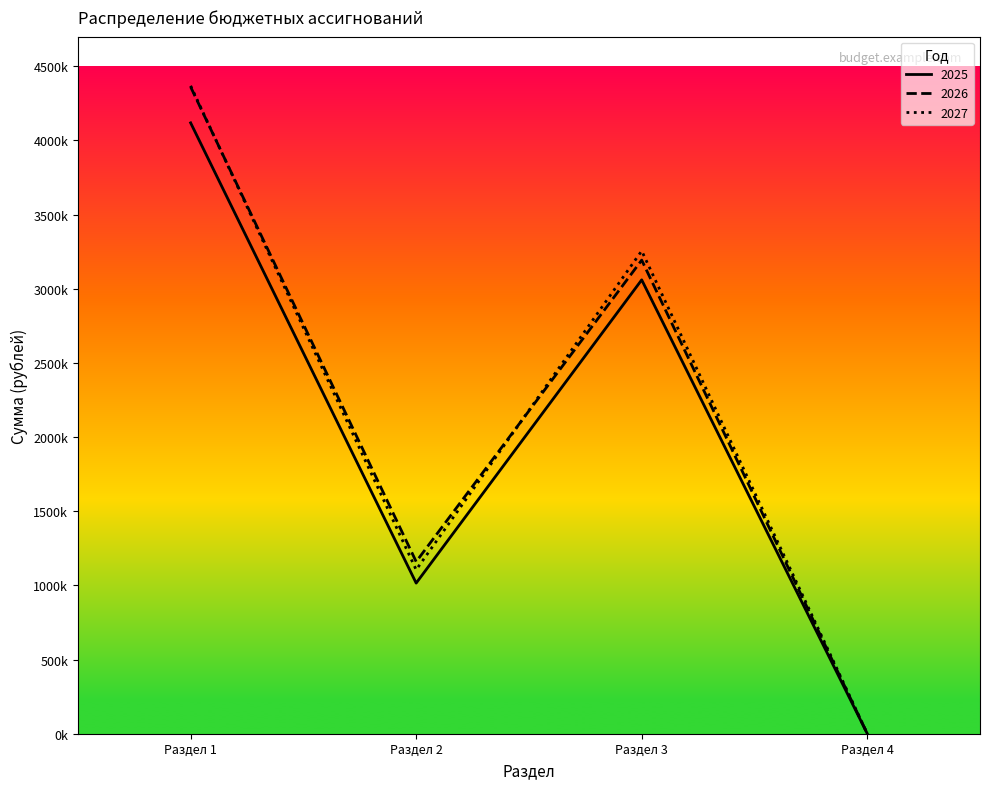

Does the chart display data point markers on the line(s)?

No